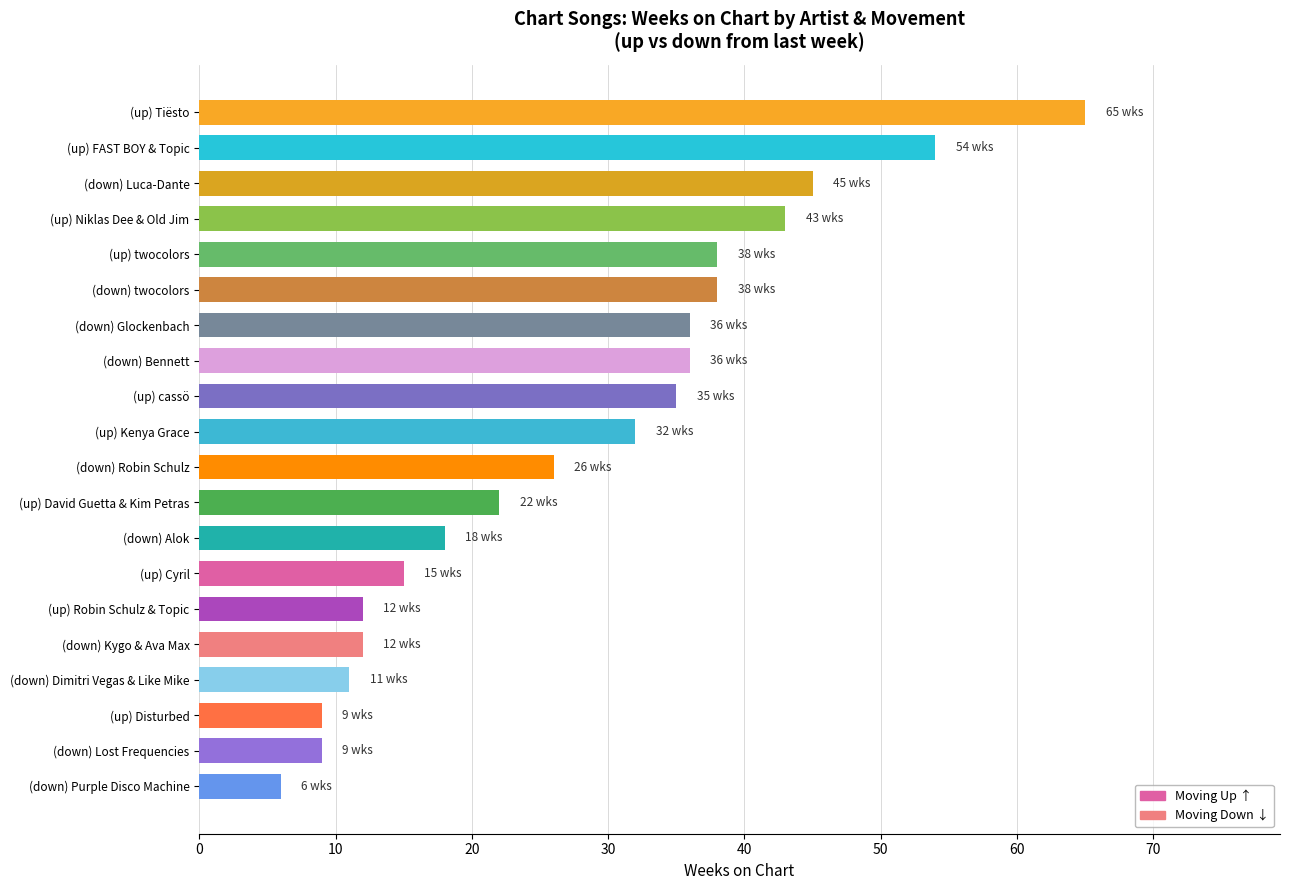

Reading top to bottom, transcribe all the data shown in this chart.

(up) Tiësto=65	(up) FAST BOY & Topic=54	(down) Luca-Dante=45	(up) Niklas Dee & Old Jim=43	(up) twocolors=38	(down) twocolors=38	(down) Glockenbach=36	(down) Bennett=36	(up) cassö=35	(up) Kenya Grace=32	(down) Robin Schulz=26	(up) David Guetta & Kim Petras=22	(down) Alok=18	(up) Cyril=15	(up) Robin Schulz & Topic=12	(down) Kygo & Ava Max=12	(down) Dimitri Vegas & Like Mike=11	(up) Disturbed=9	(down) Lost Frequencies=9	(down) Purple Disco Machine=6